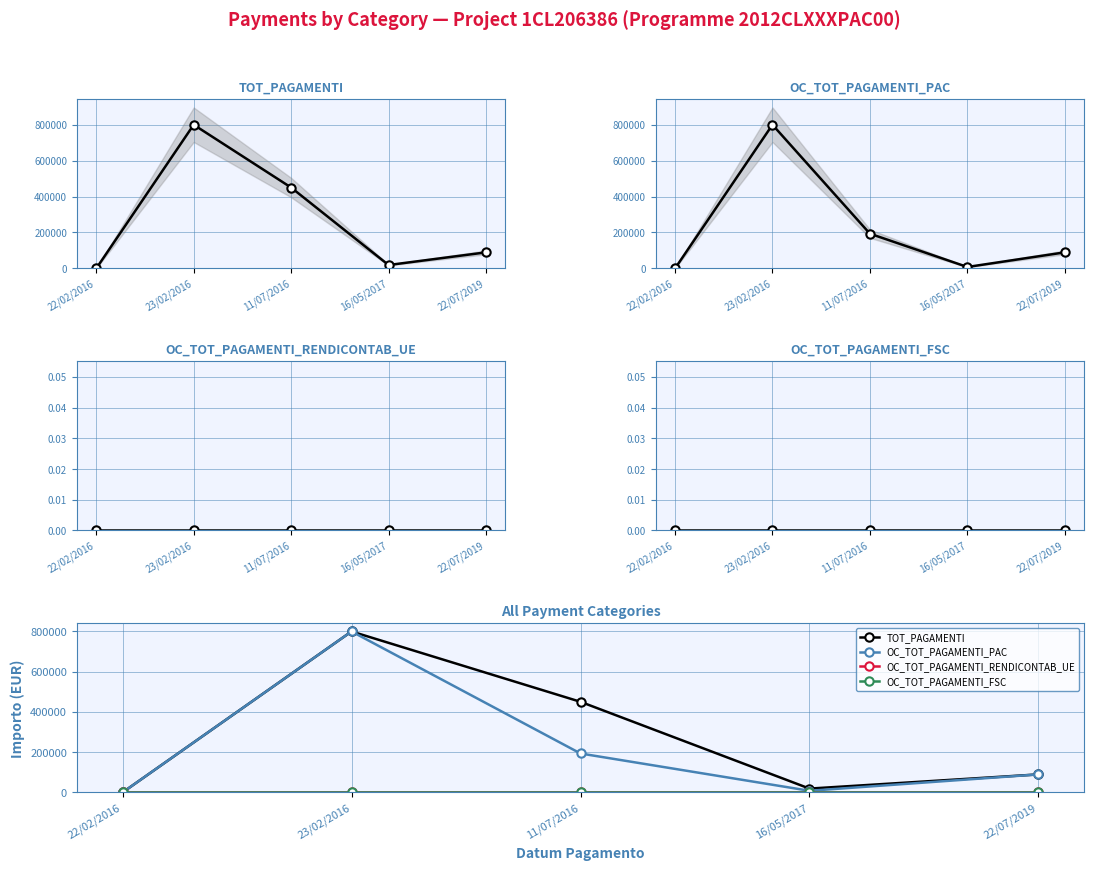

The TOT_PAGAMENTI series shows 1334161.3 at 23/02/2016. True or false?

False